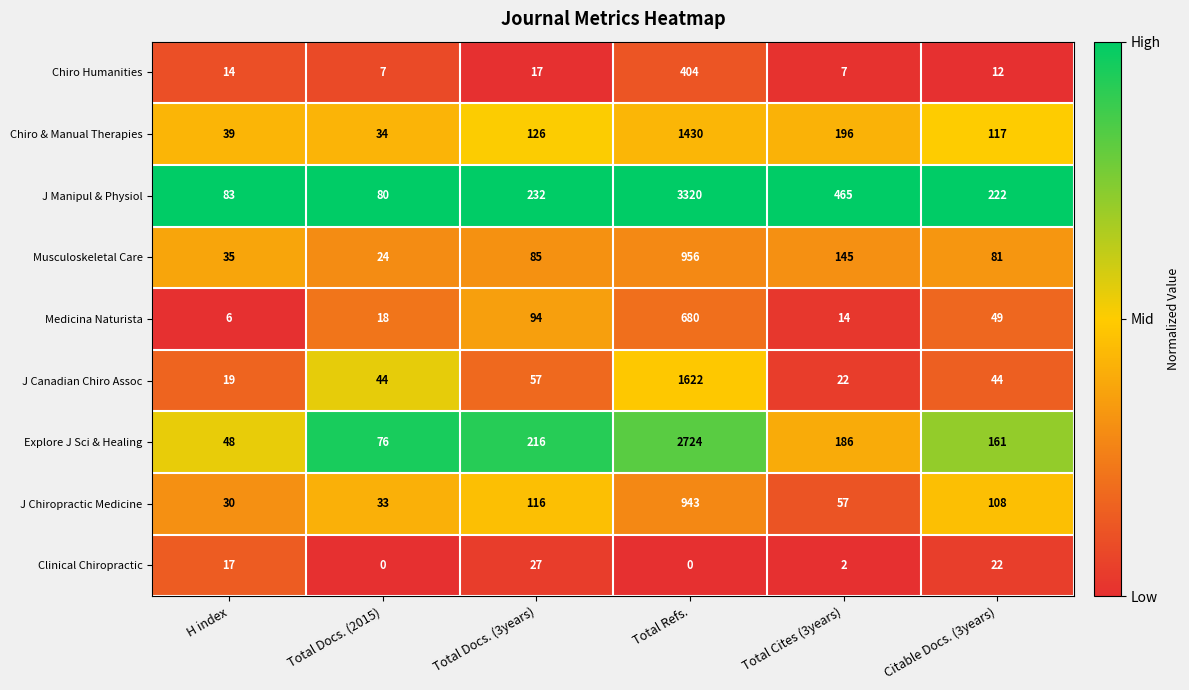

At which label does J Chiropractic Medicine first exceed 108?

Total Docs. (3years)